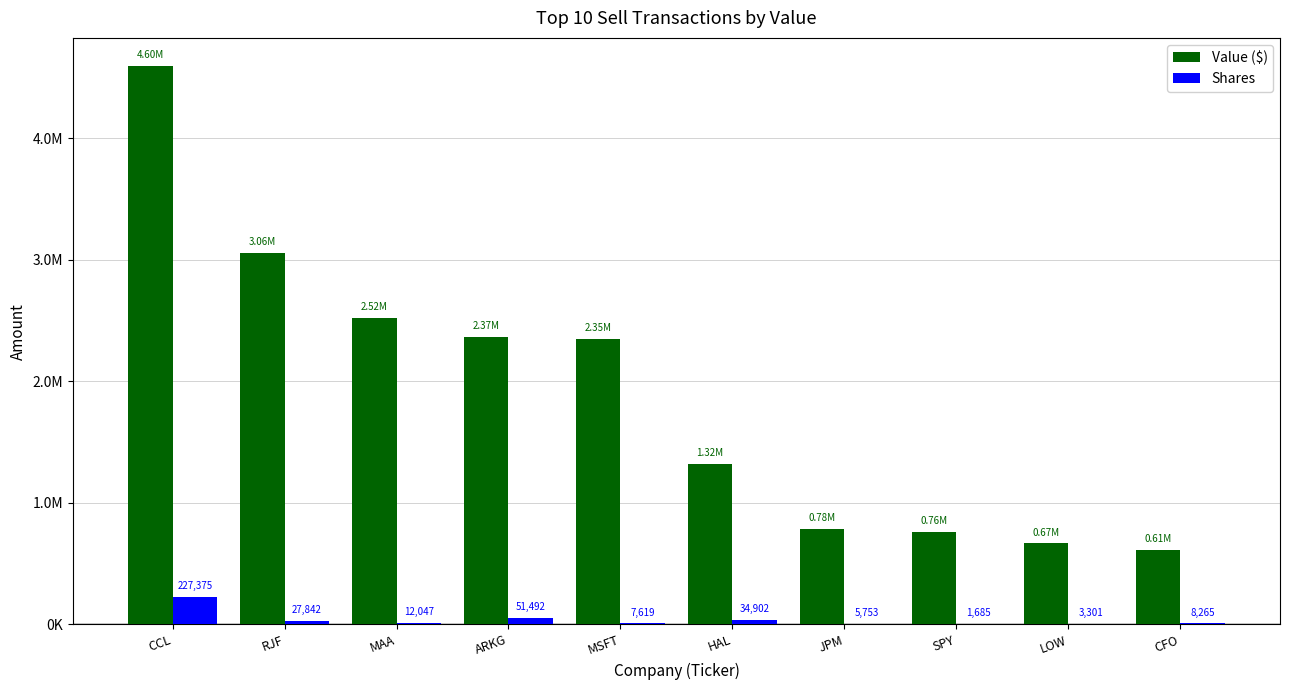

What is the difference between the maximum and second lowest values in the Shares series?

224074